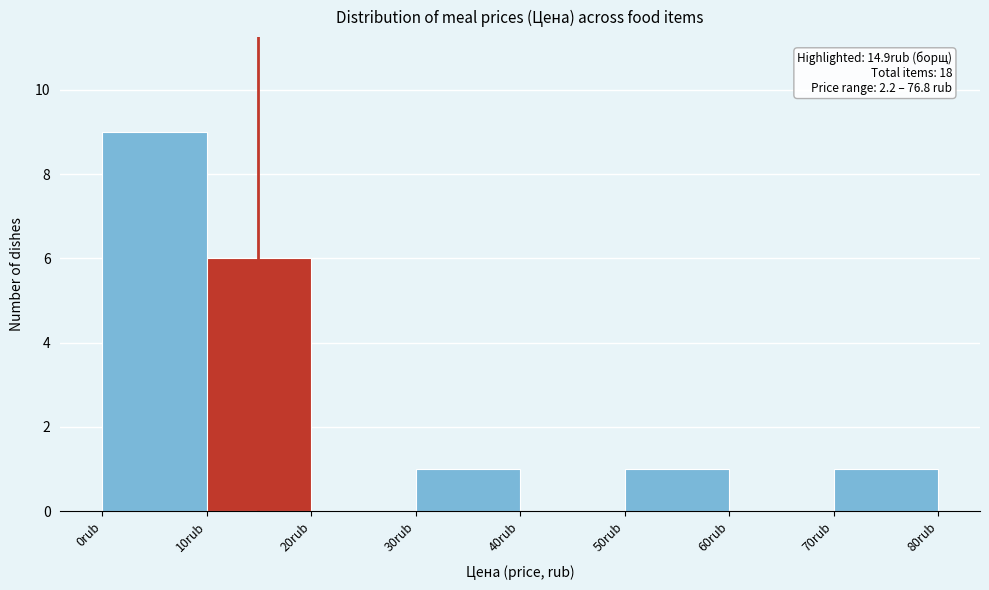

Which range on the x-axis has the tallest bar?

0 to 10